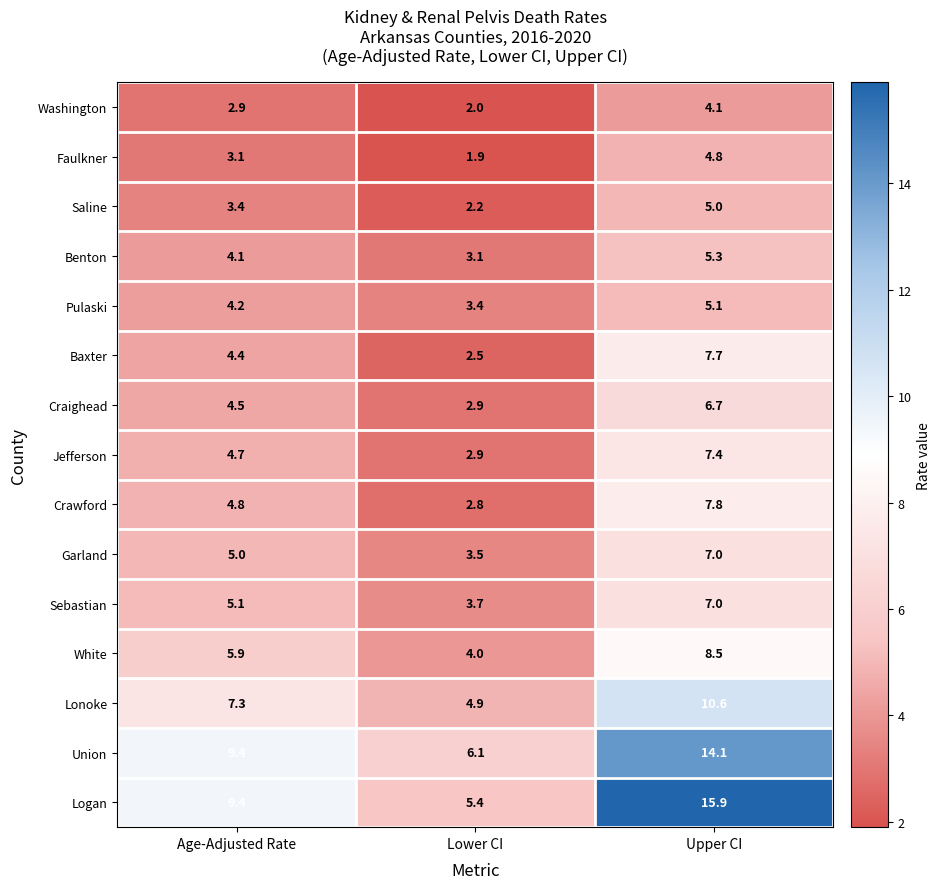

How many data points in Washington are above 2?

2